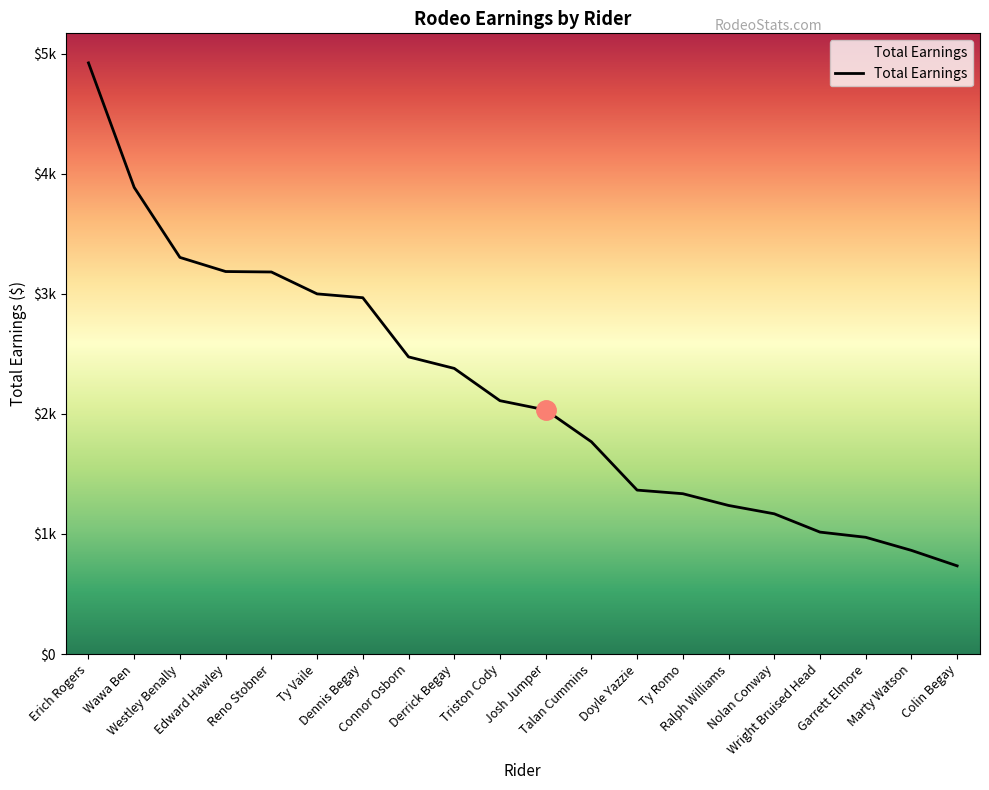

What is the maximum value shown in the chart?

4921.8